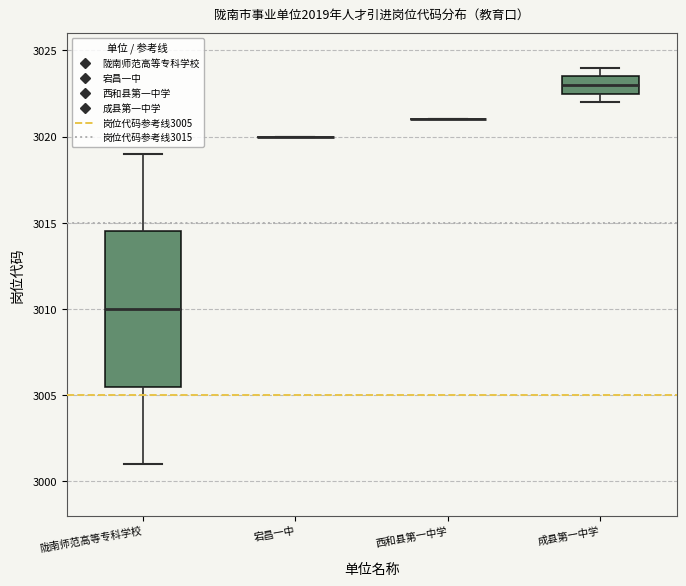

Comparing the boxes themselves (not the whiskers), which one is the tallest?

陇南师范高等专科学校